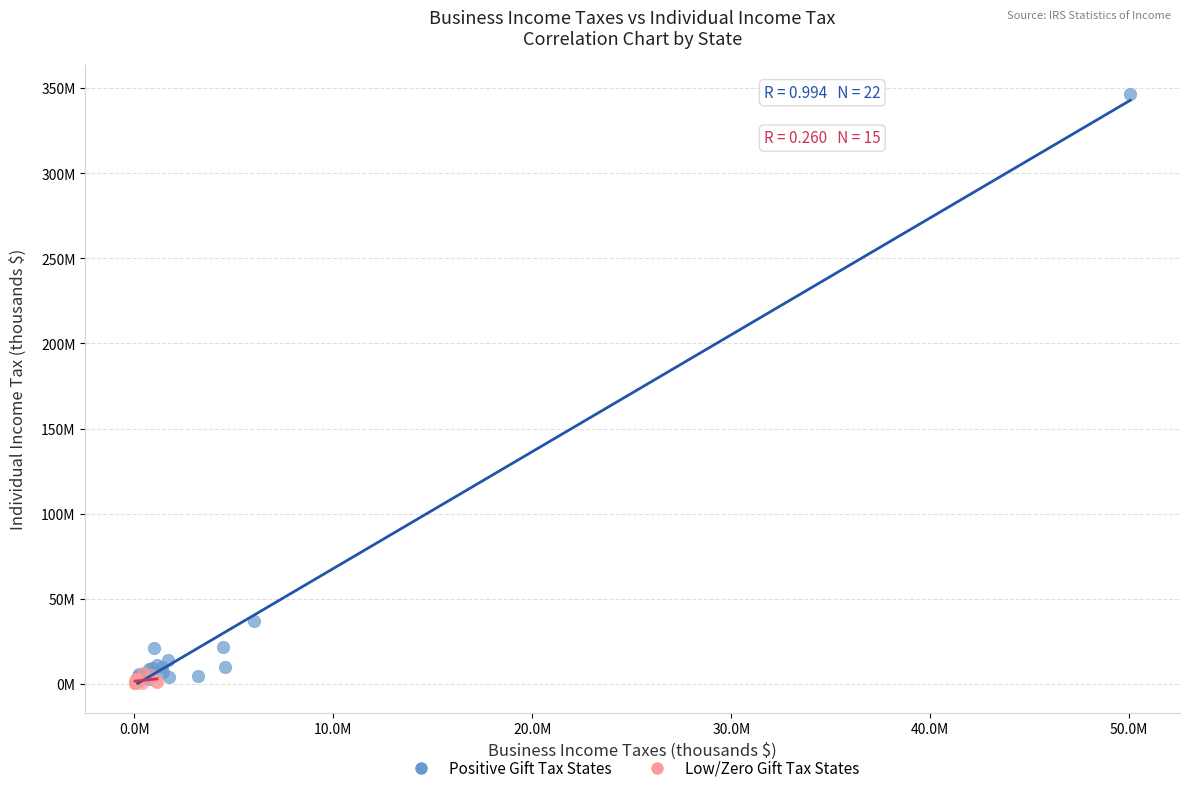

What are all the series names shown in the legend?

Positive Gift Tax States, Low/Zero Gift Tax States